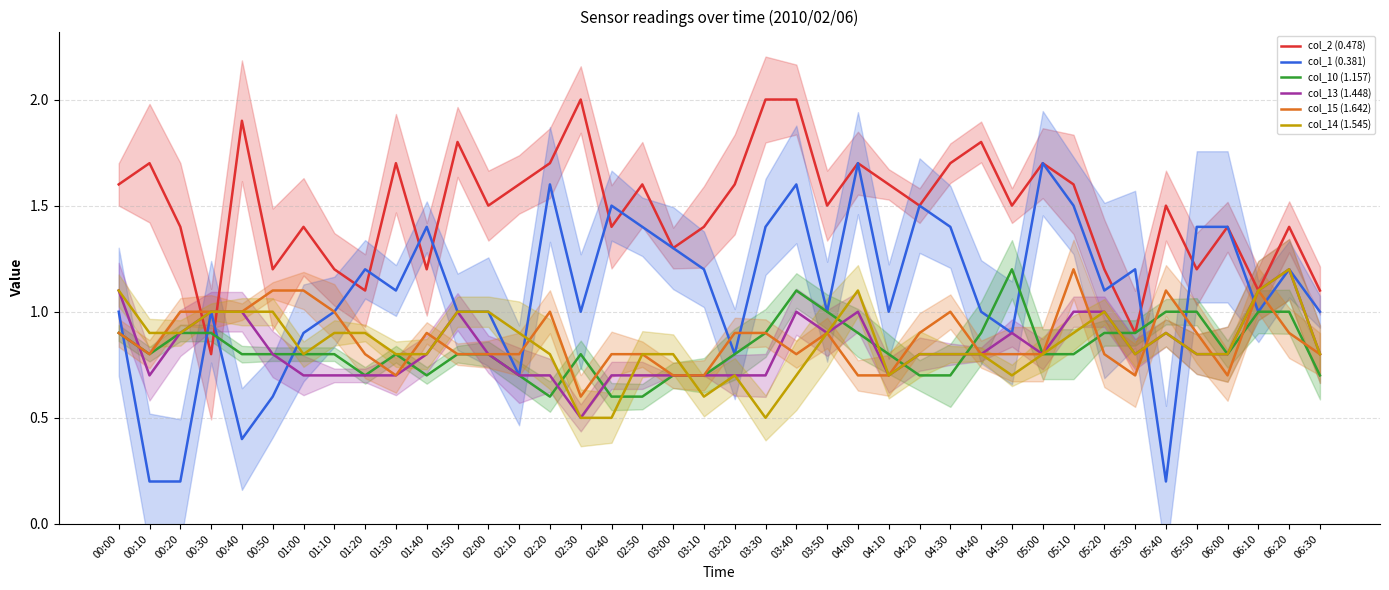

Which series changed the most between 04:10 and 06:30?

col_2 (0.478)